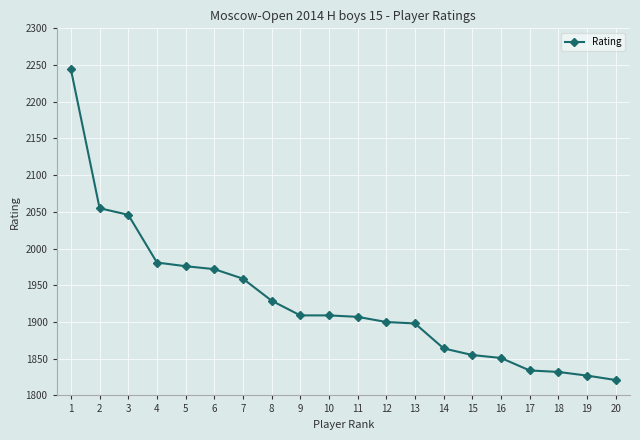

The value at 10 is 1909. True or false?

True